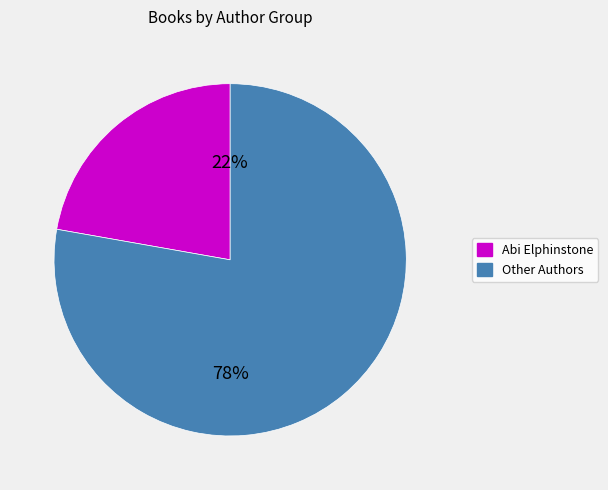

To the nearest percent, what is the difference between the largest and smallest slice percentages?

56%